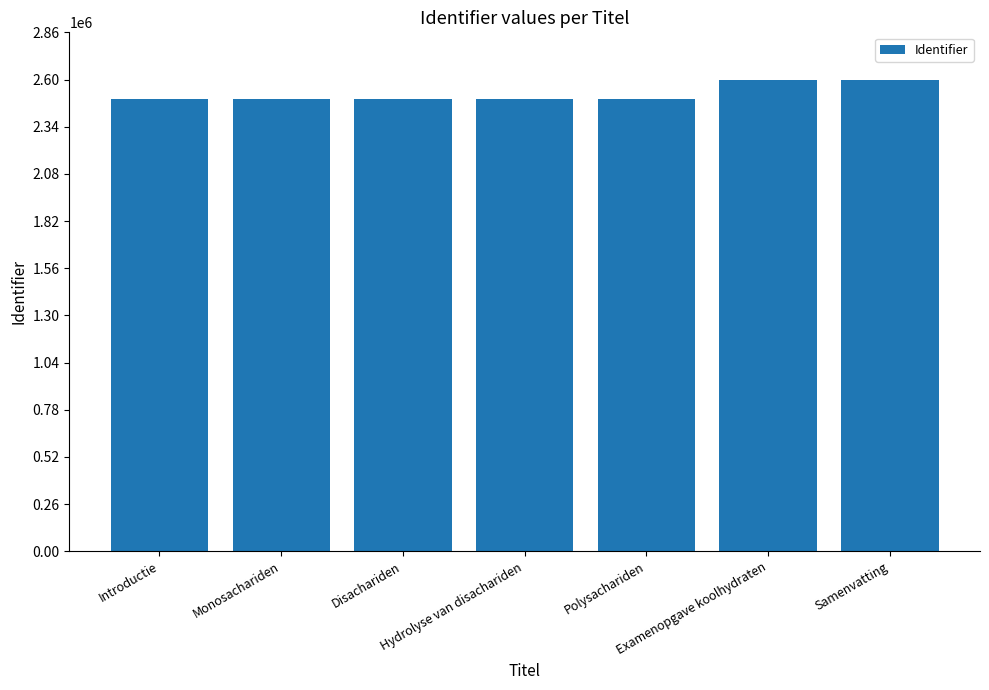

What is the label of the 3rd bar from the left?

Disachariden